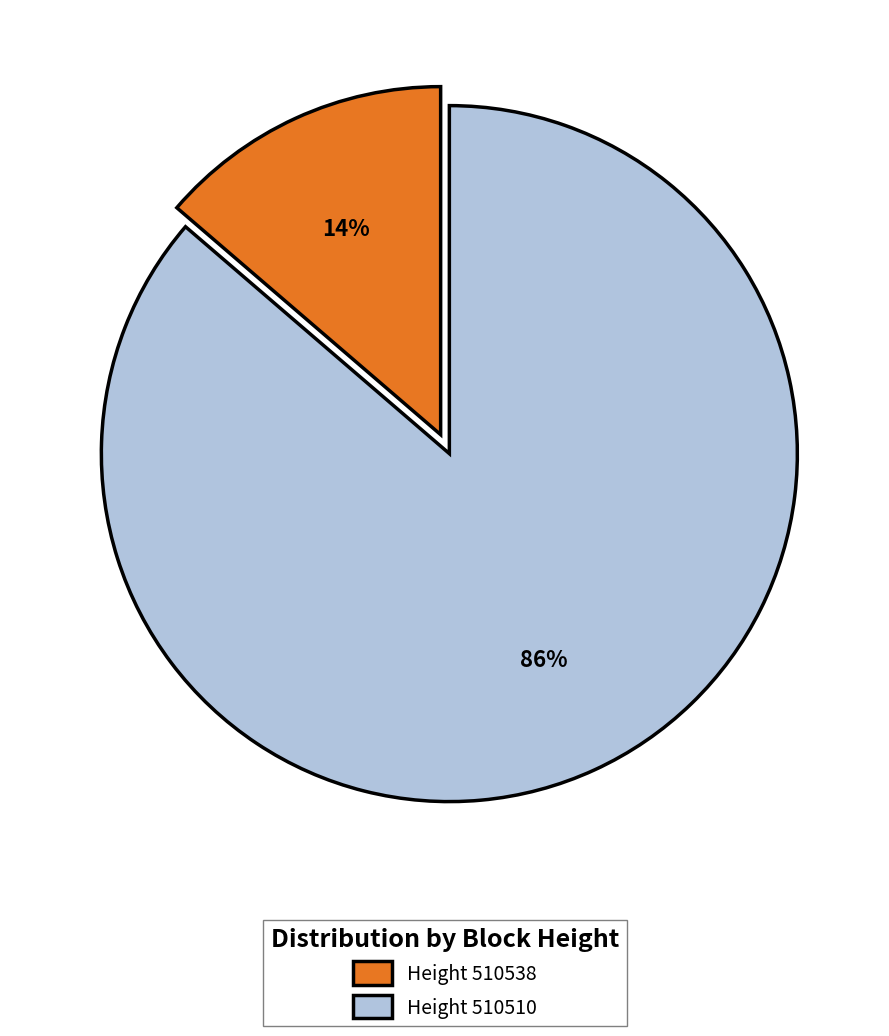

What is the majority slice?

Height 510510